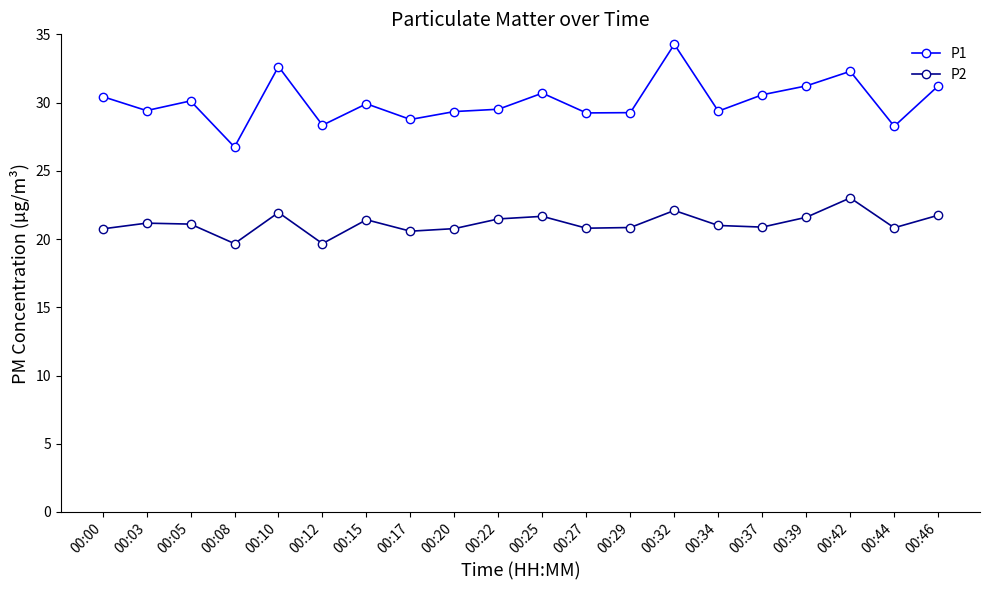

What is the average value of the P1 series?

30.1